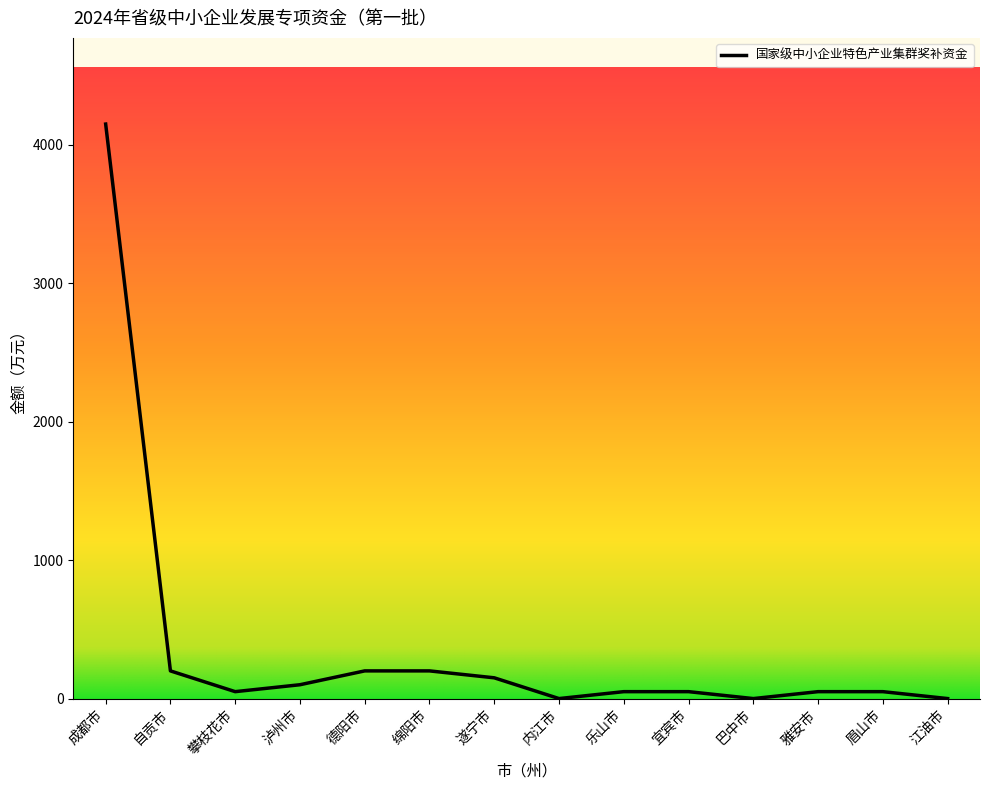

The value at 江油市 is 0. True or false?

True